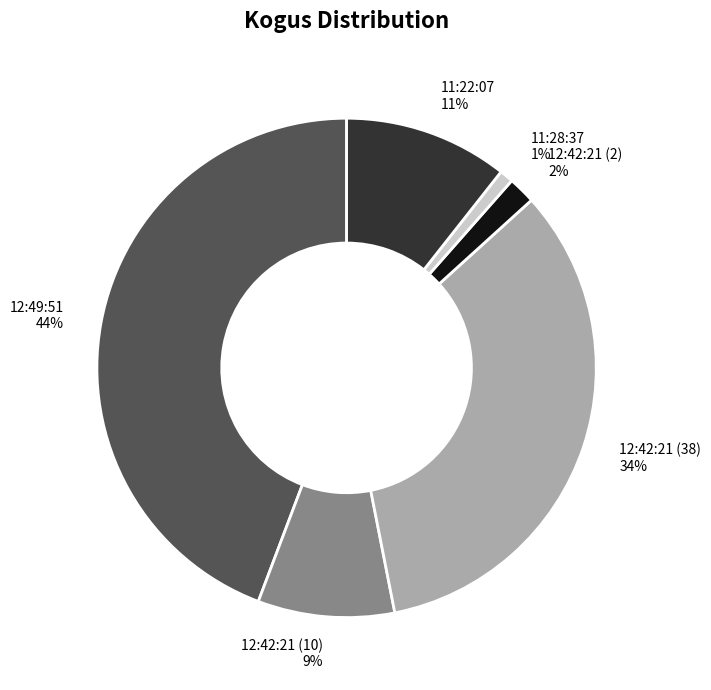

How many segments does this pie chart have?

6